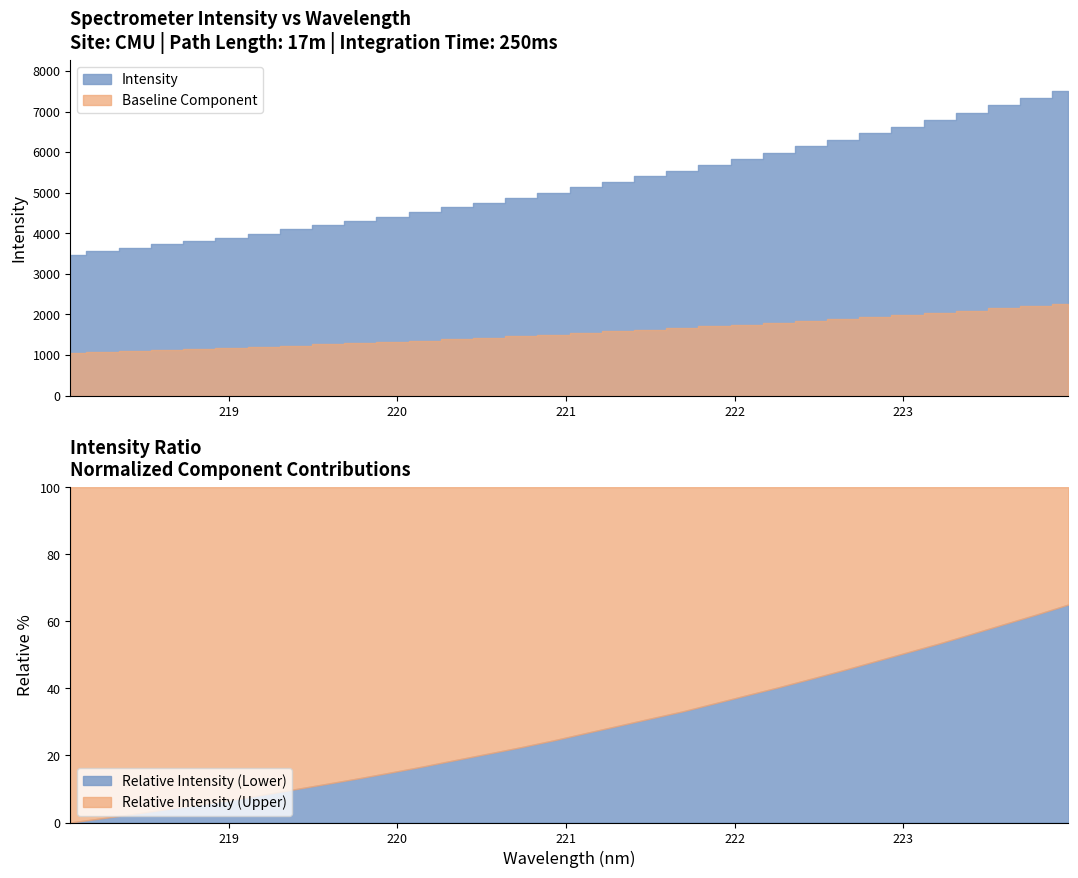

The value at 11 is 4519.4. True or false?

True